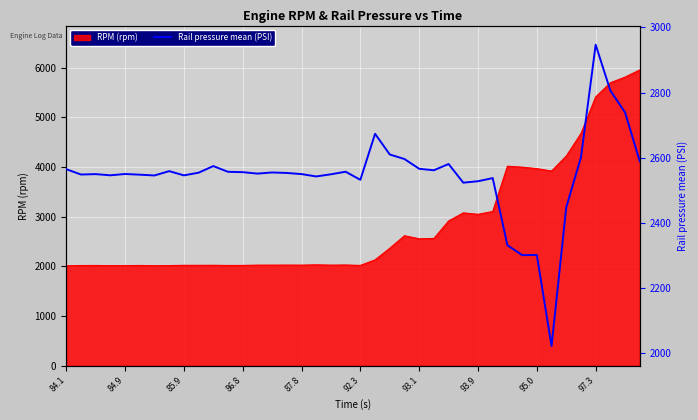

What is the sum of the values at 29 and 17?

5079.3